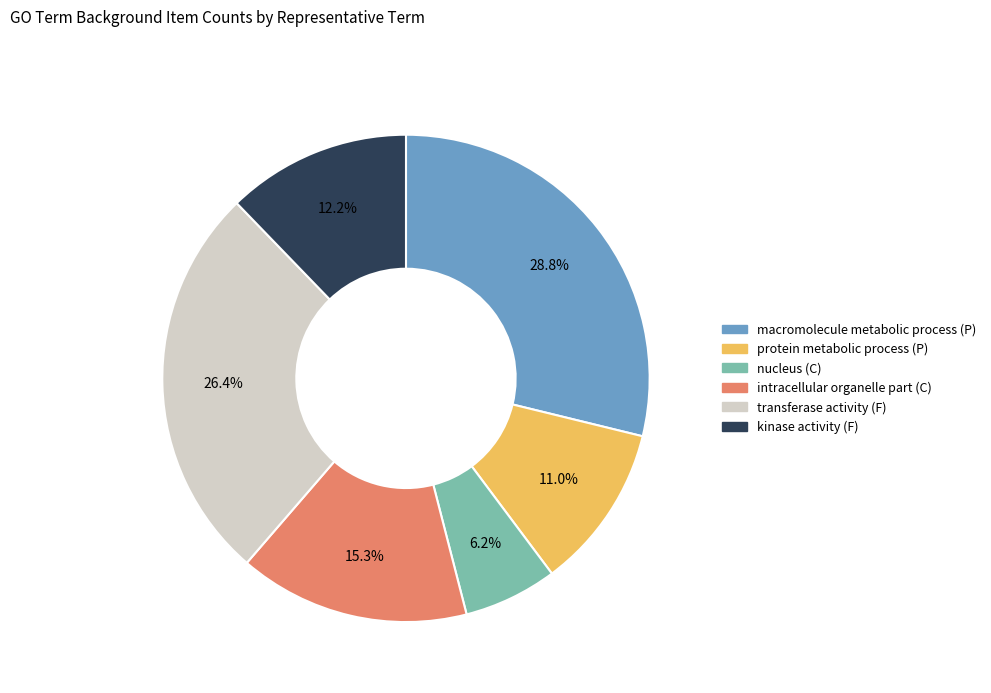

Combined, do protein metabolic process (P) and transferase activity (F) account for over 50%?

No